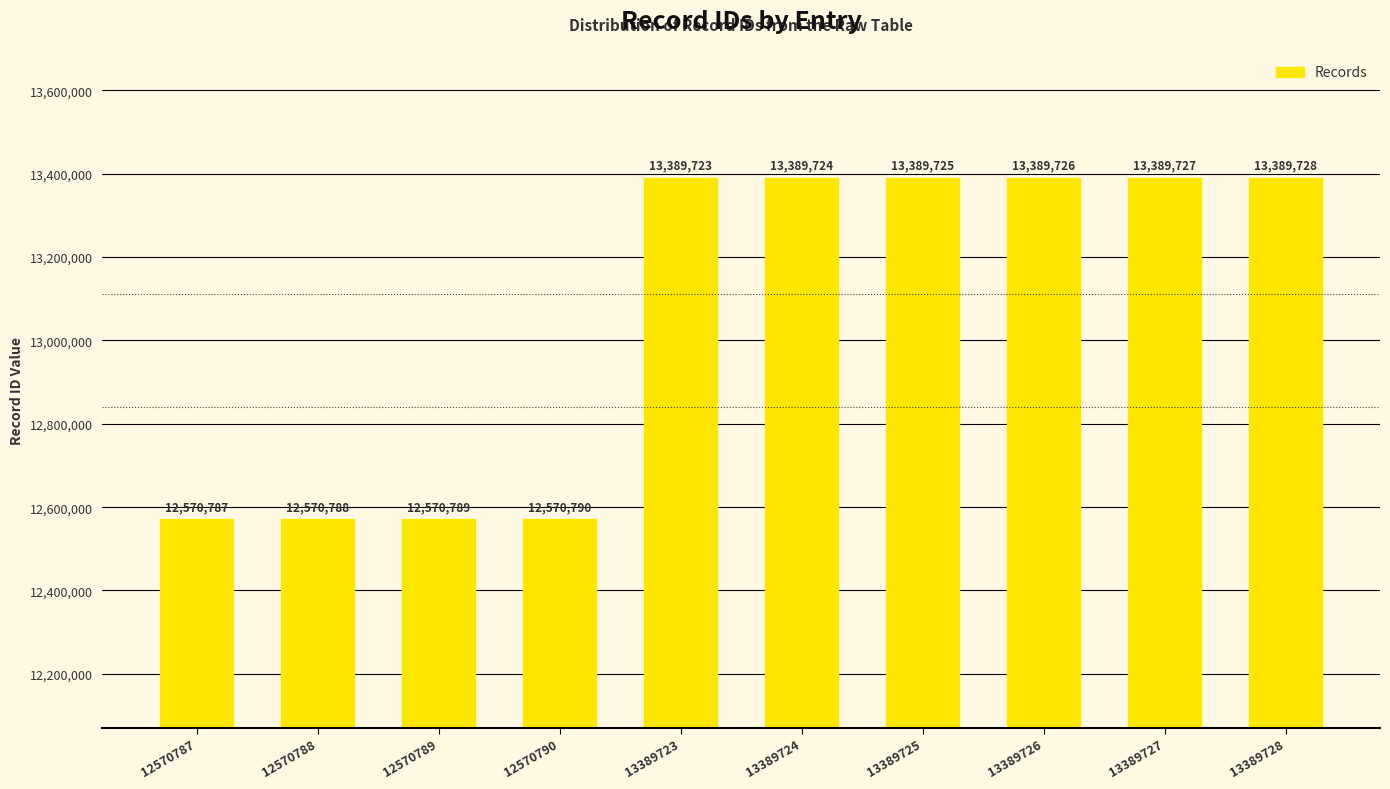

What is the value of the 7th bar from the left?

13389725